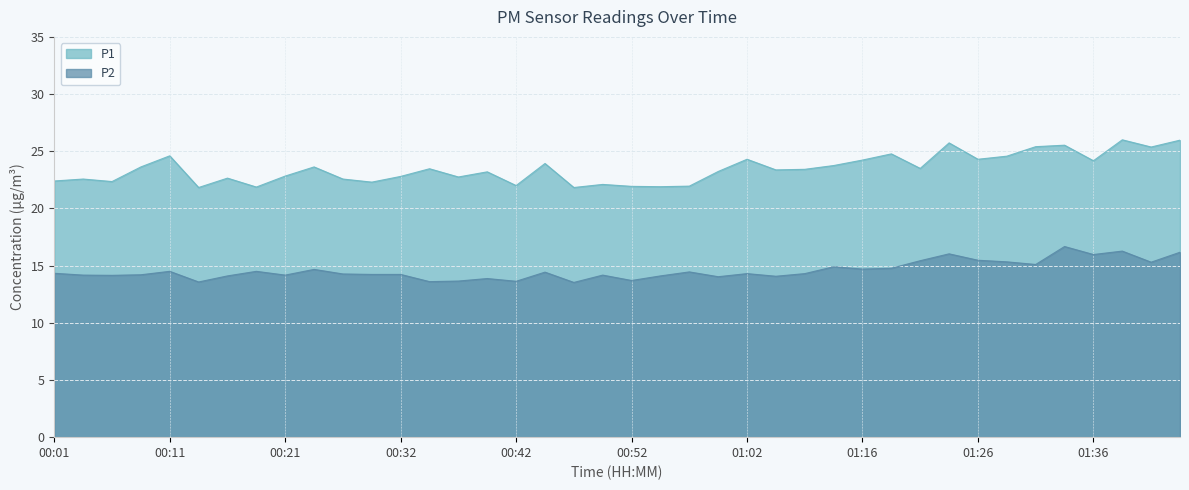

Which series has the largest range (max minus min)?

P1